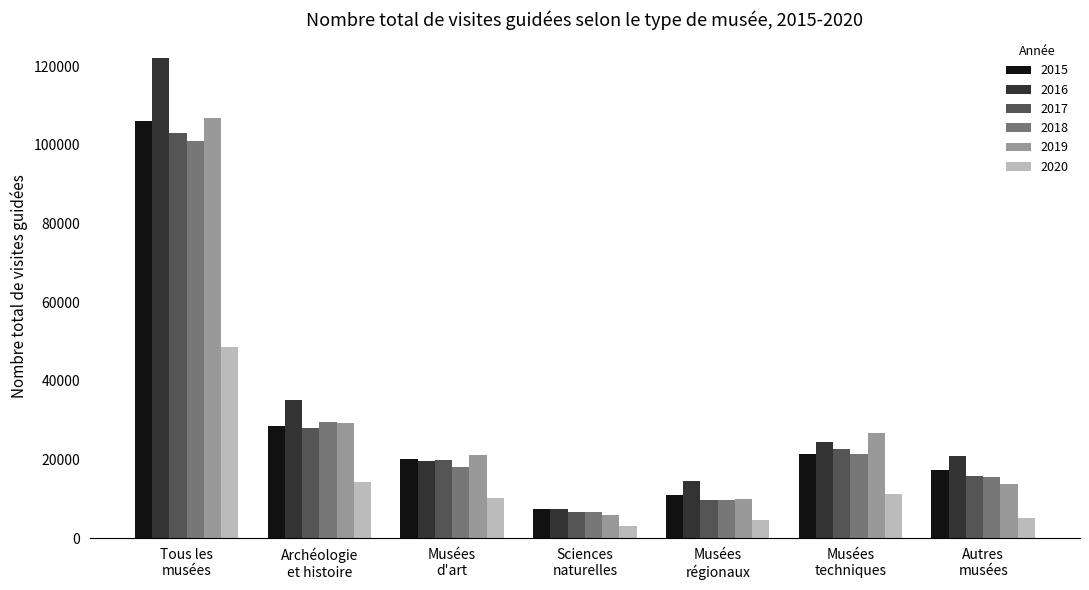

Does the chart contain stacked bars?

No